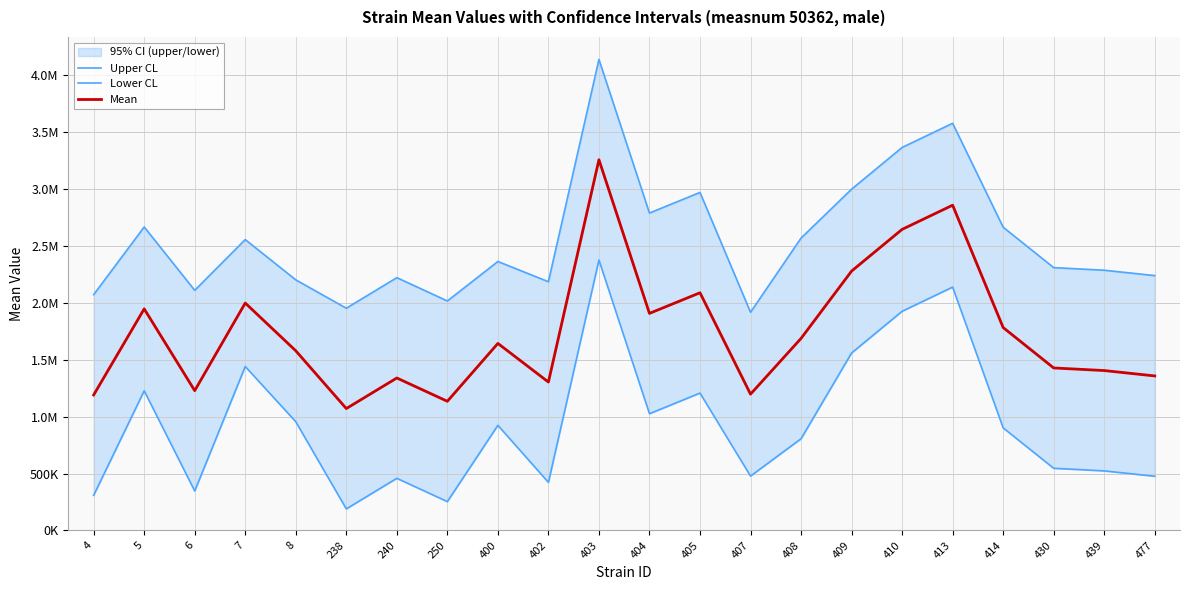

True or false: Mean has a value of 2410148.6 at 477.

False